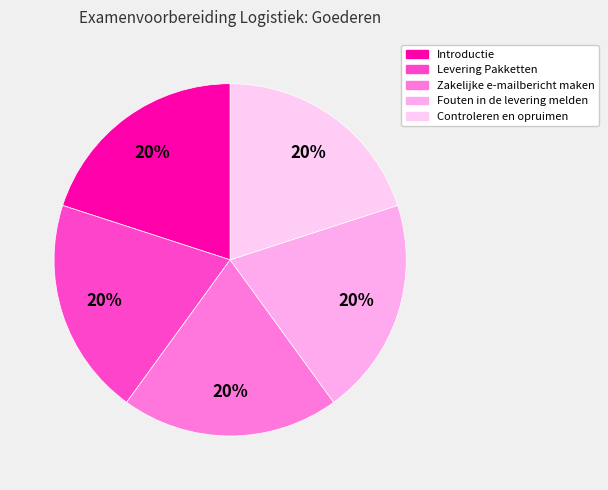

Combined, do Introductie and Controleren en opruimen account for over 50%?

No